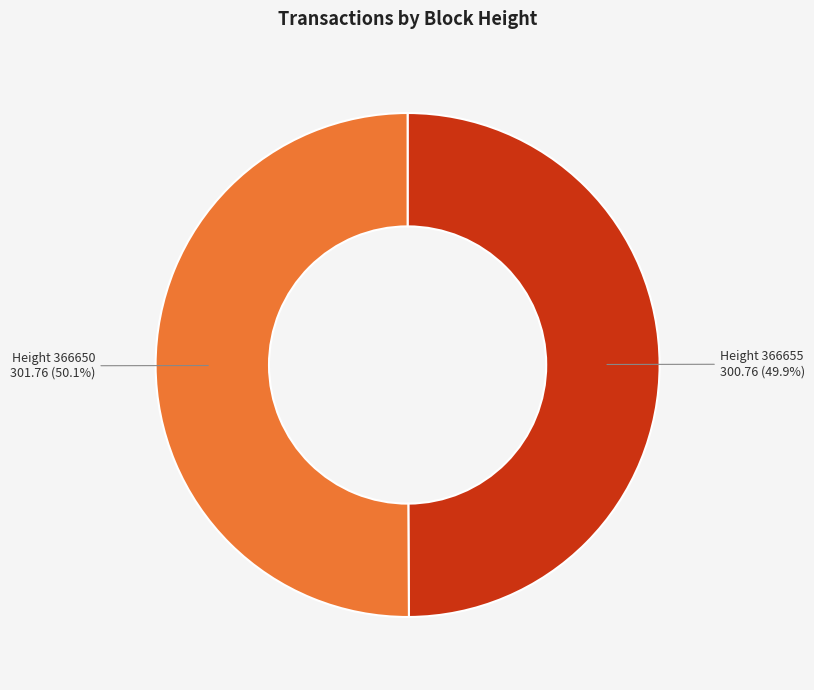

Is there any slice that represents more than half of the pie?

Yes